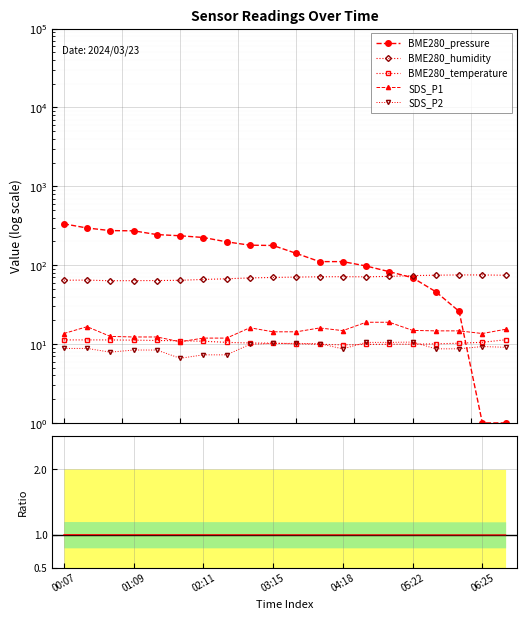

Rank the series by their maximum value, from highest to lowest.

BME280_pressure, BME280_humidity, SDS_P1, BME280_temperature, SDS_P2, BME280_pressure ratio